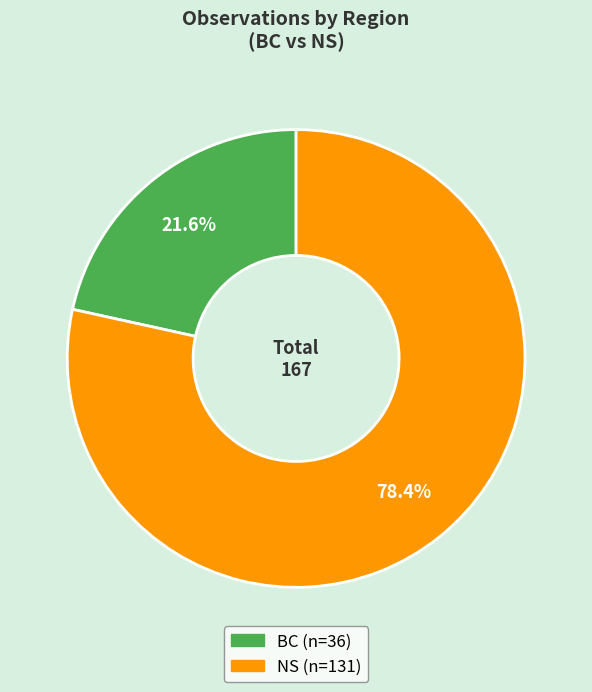

To the nearest percent, what is the difference between the largest and smallest slice percentages?

57%